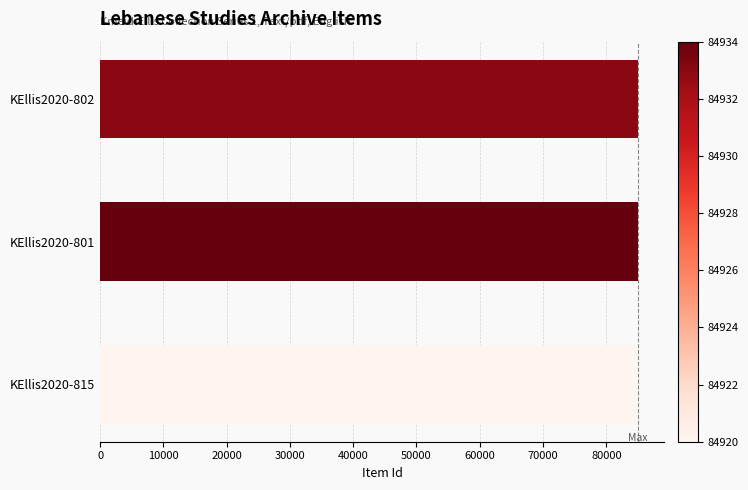

Count the number of data series in this chart.

1